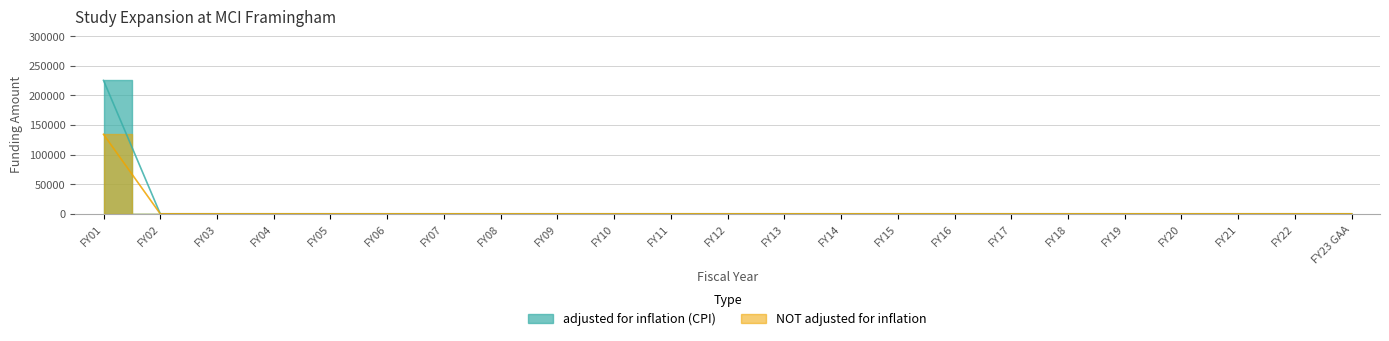

What position from the left is FY13?

13